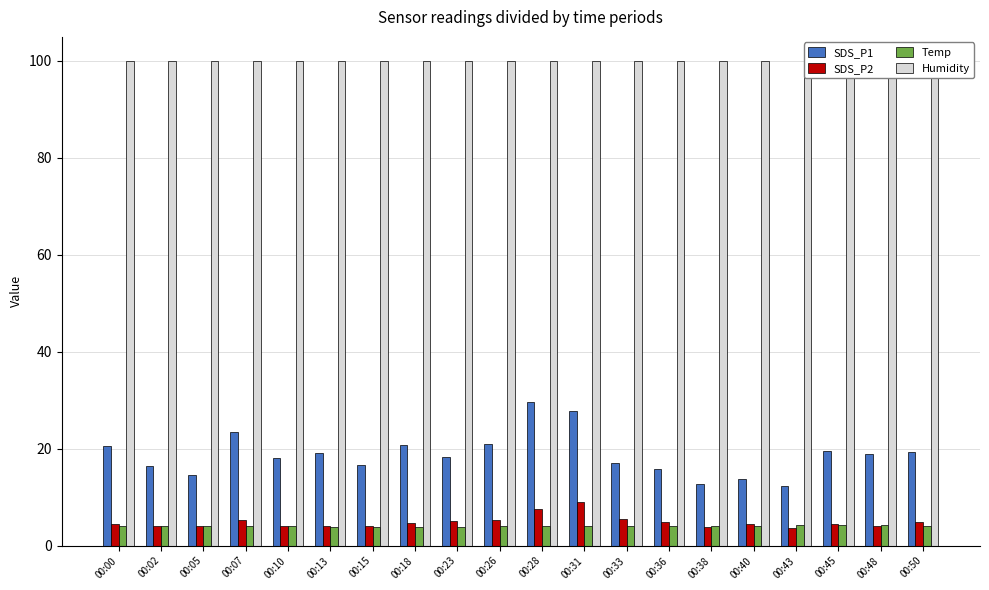

What is the difference between the highest and lowest values at 00:48?

95.8